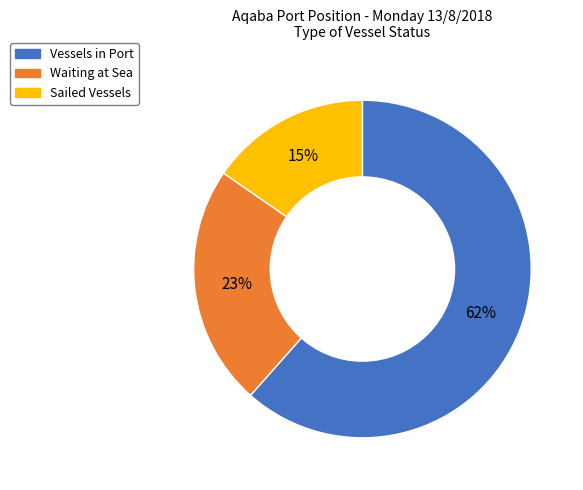

Does Sailed Vessels account for over 50% of the chart?

No